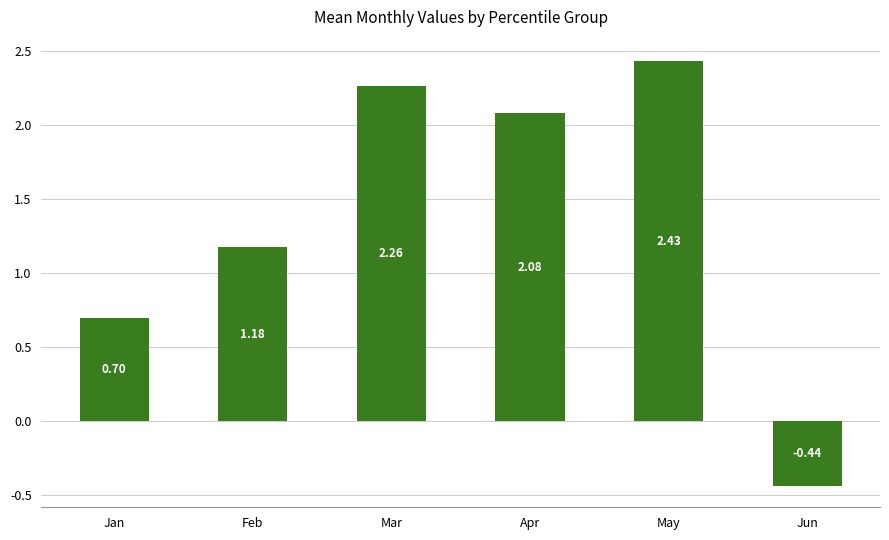

Where is the data nearest to the value 0?

Jun